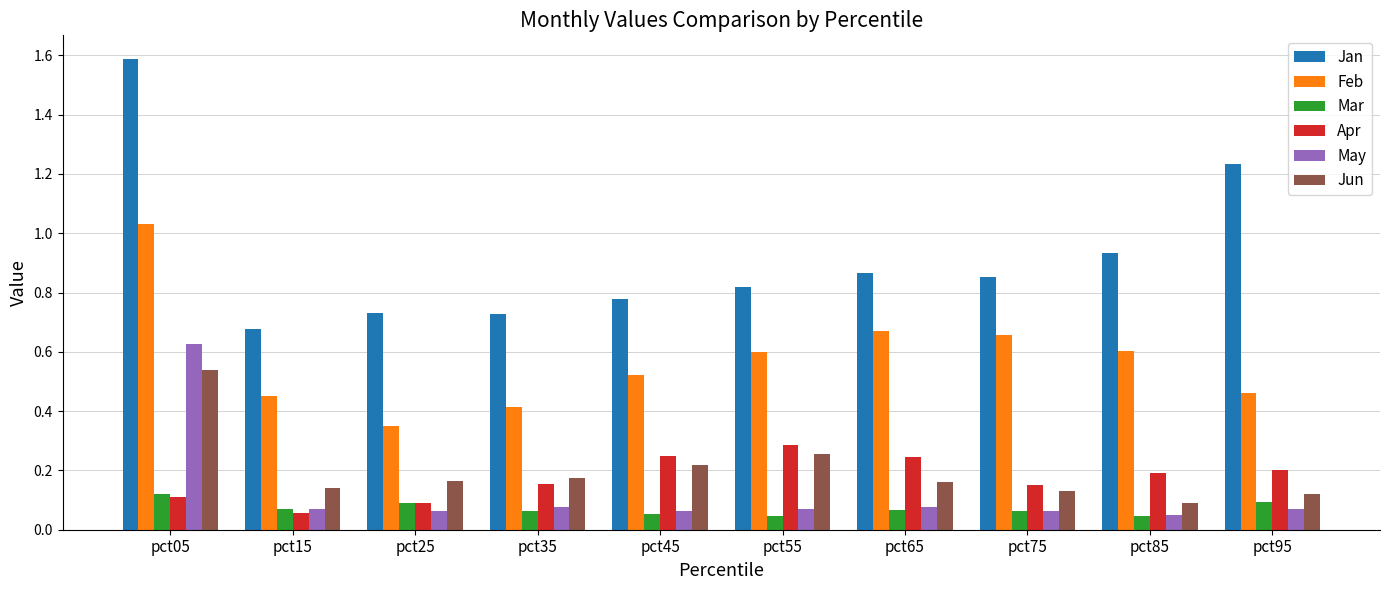

How many data points does each series have?

10